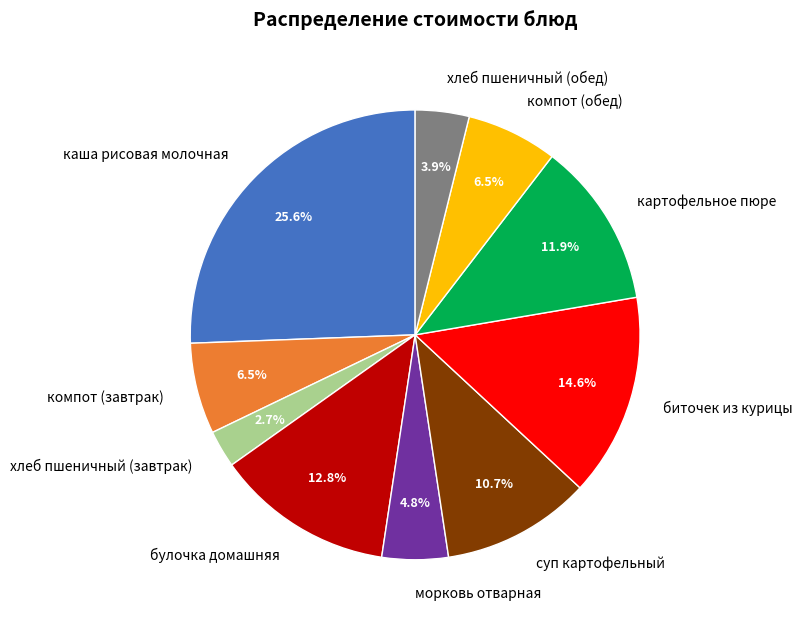

How many slices are in this pie chart?

10